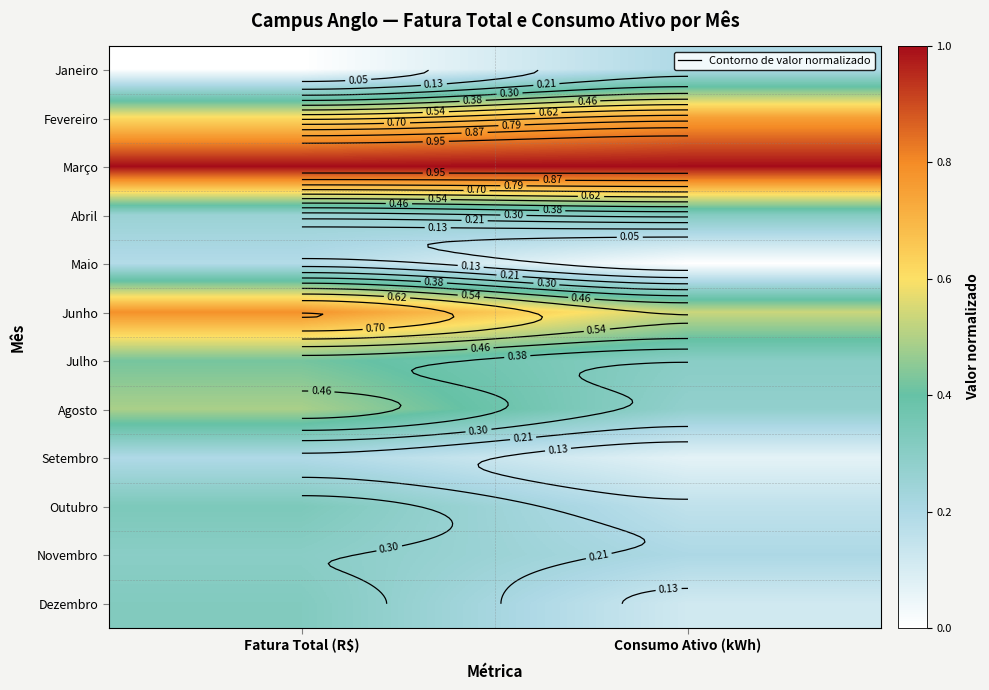

The Abril series shows 0.3 at Consumo Ativo (kWh). True or false?

True